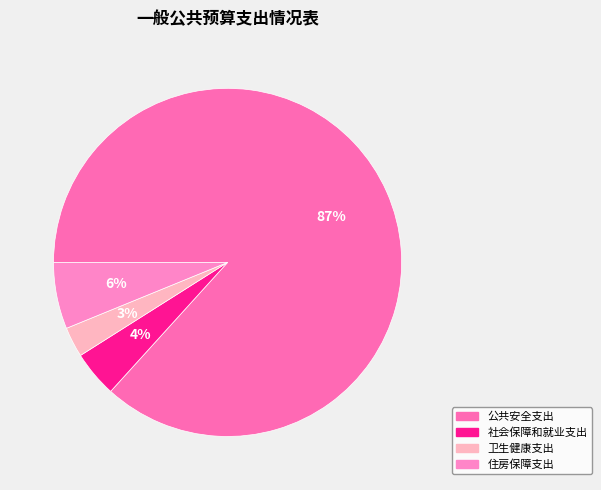

Is the sum of 卫生健康支出 and 社会保障和就业支出 greater than half?

No